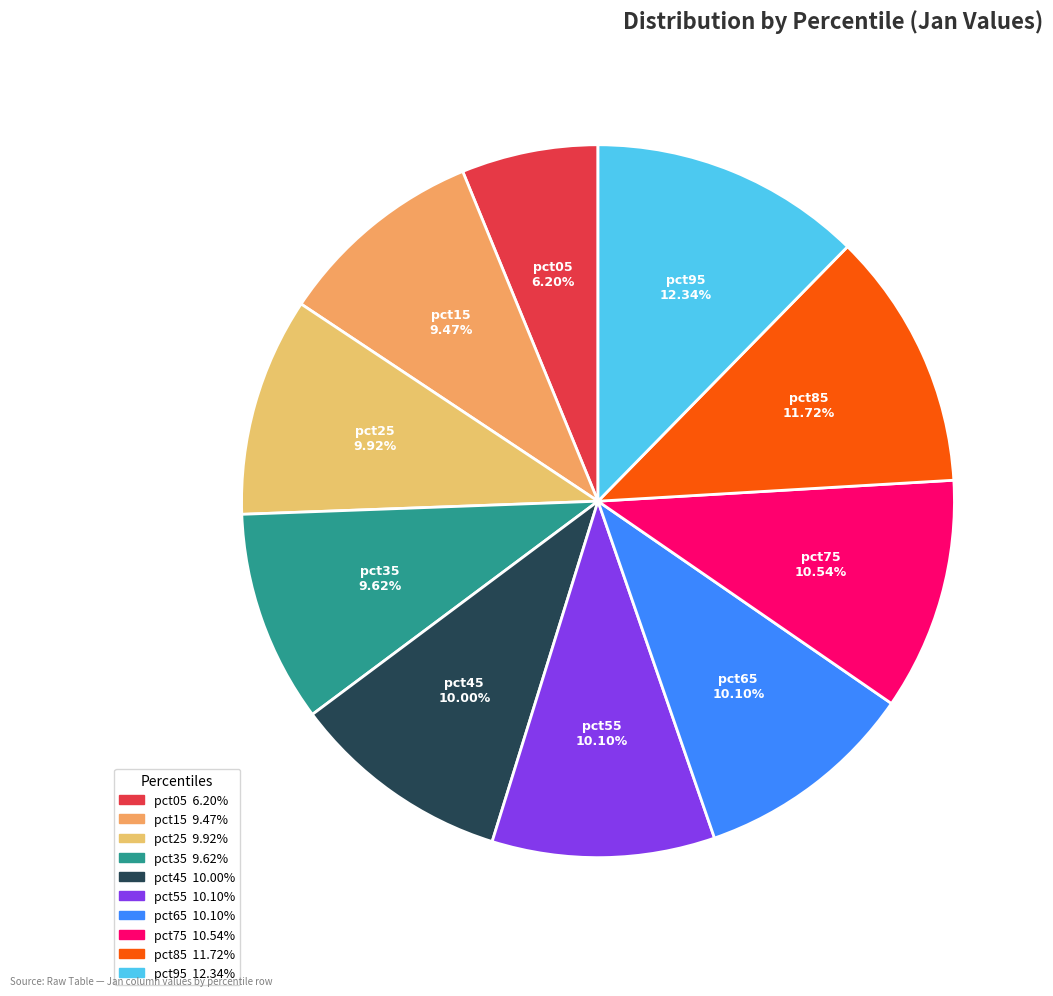

Is pct15 the majority of the pie?

No